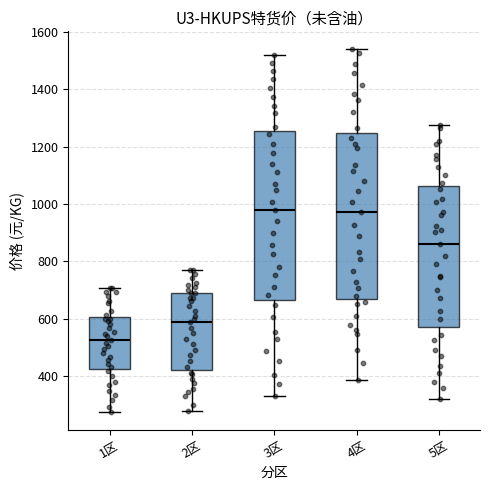

Reading left to right, transcribe this box plot: for each box, give where its median line is, the range the box spans, and where its two whiskers end, as read against the y-axis. The values are not printed on the chart, so give them approximately, as read against the axis.

1区: median 520, box 420 to 600, whiskers 280 to 700
2区: median 580, box 420 to 680, whiskers 280 to 780
3区: median 980, box 660 to 1260, whiskers 320 to 1520
4区: median 980, box 660 to 1240, whiskers 380 to 1540
5区: median 860, box 580 to 1060, whiskers 320 to 1280